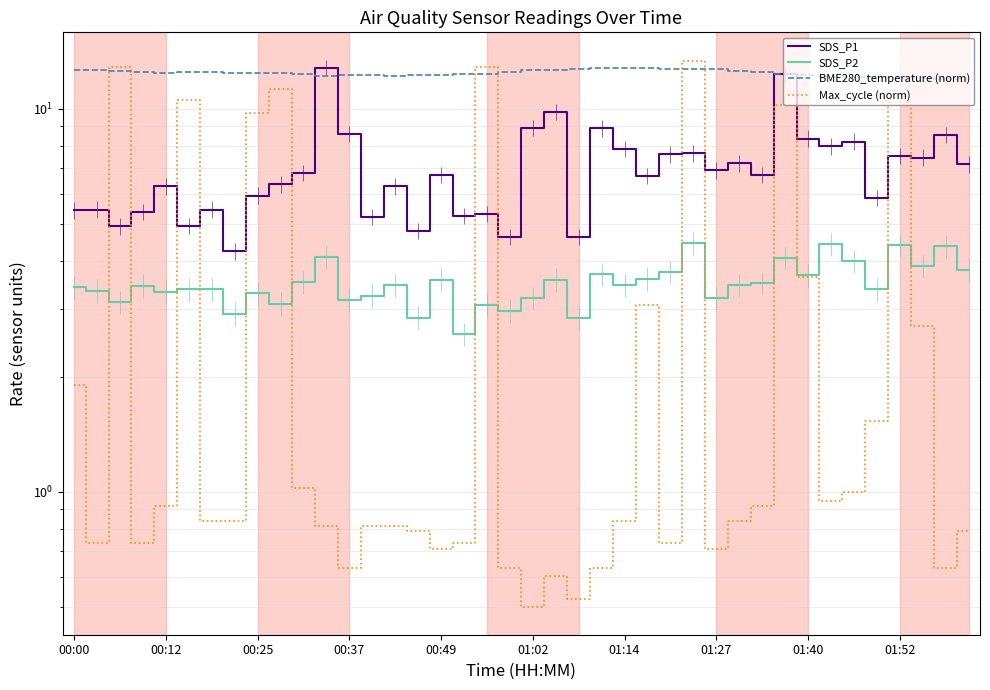

At how many categories does at least one series exceed 7?

40